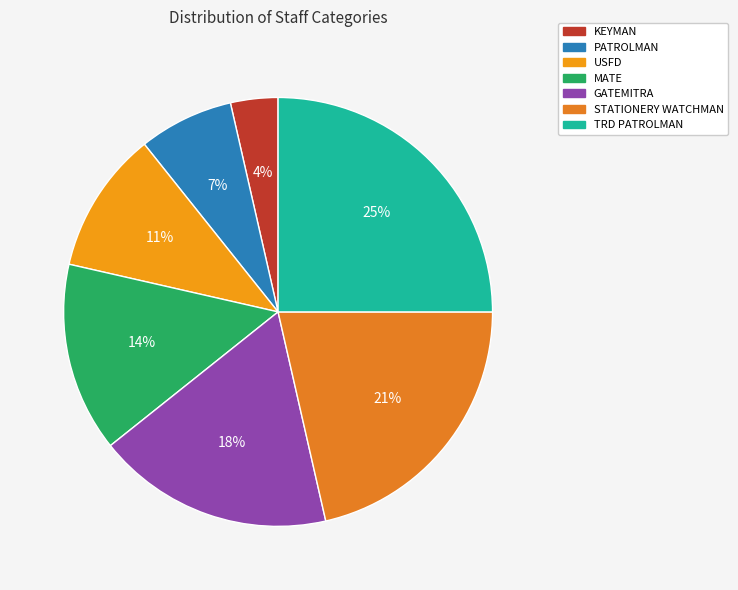

Approximately how many times larger is the value at TRD PATROLMAN compared to STATIONERY WATCHMAN?

1.2